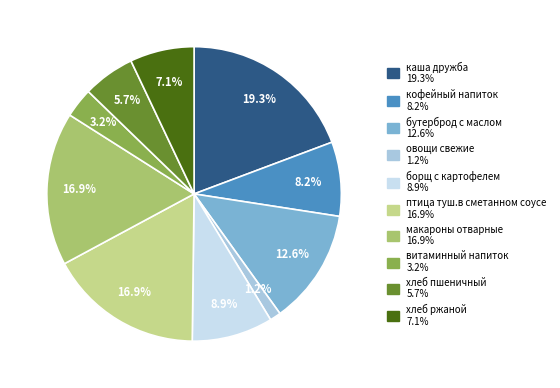

The птица туш.в сметанном соусе slice represents 17% of the pie. True or false?

True